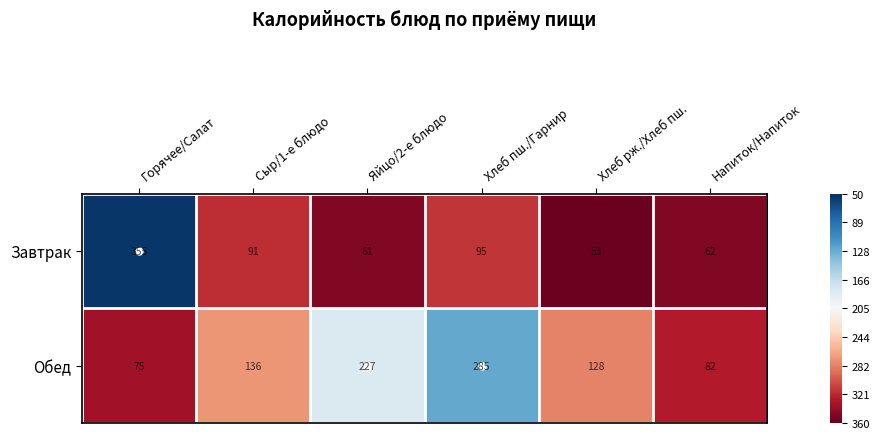

Is it true that Завтрак equals 39 at Яйцо/2-е блюдо?

False